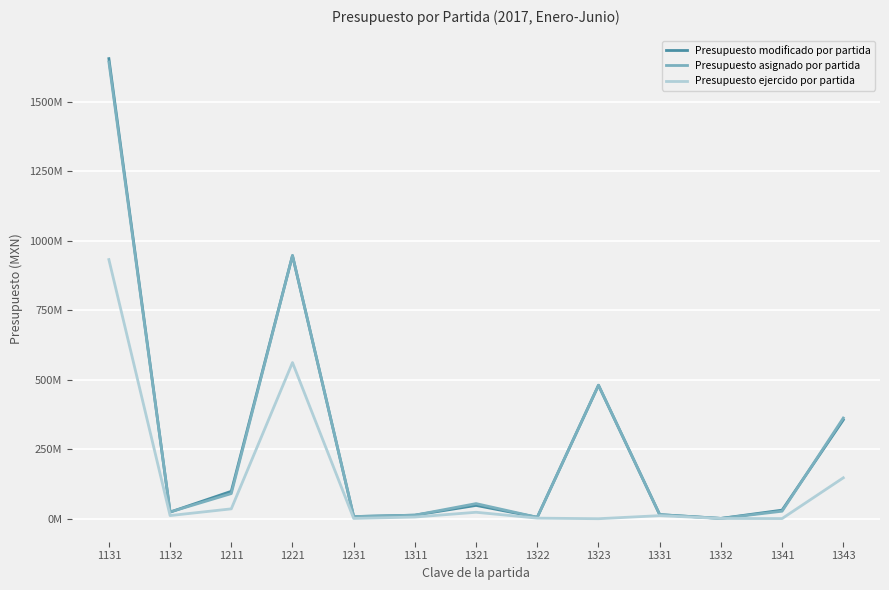

True or false: Presupuesto modificado por partida and Presupuesto ejercido por partida intersect in this chart.

False